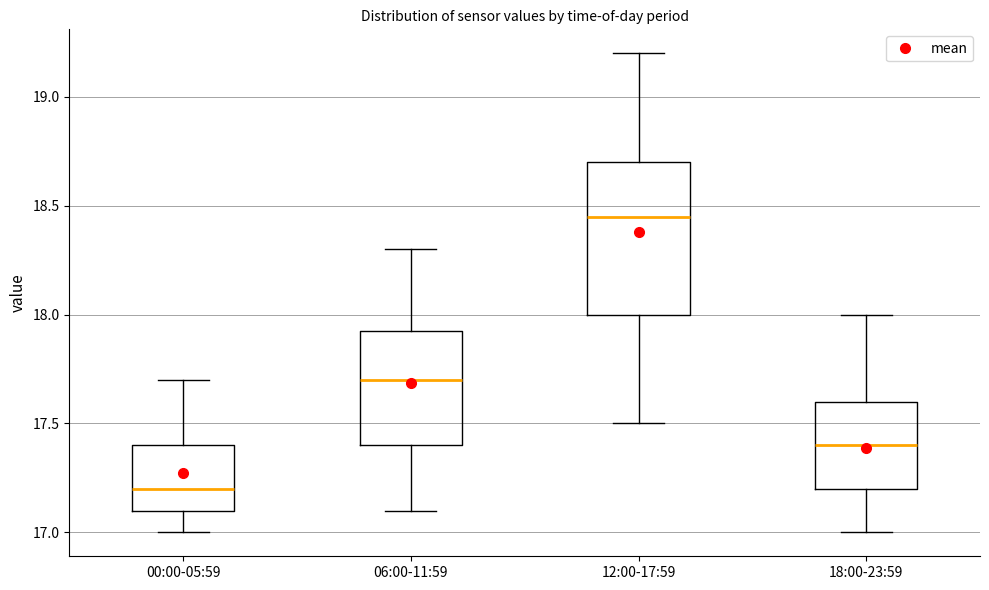

Which box has the highest median line?

12:00-17:59